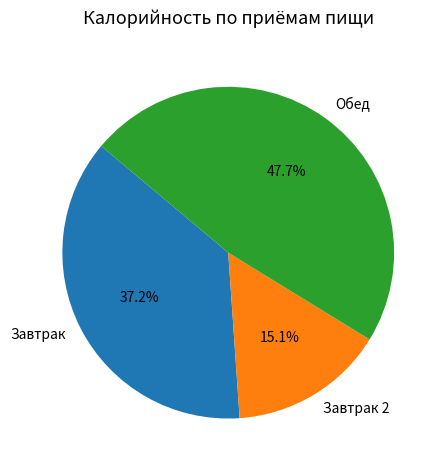

Does any single category account for the majority?

No